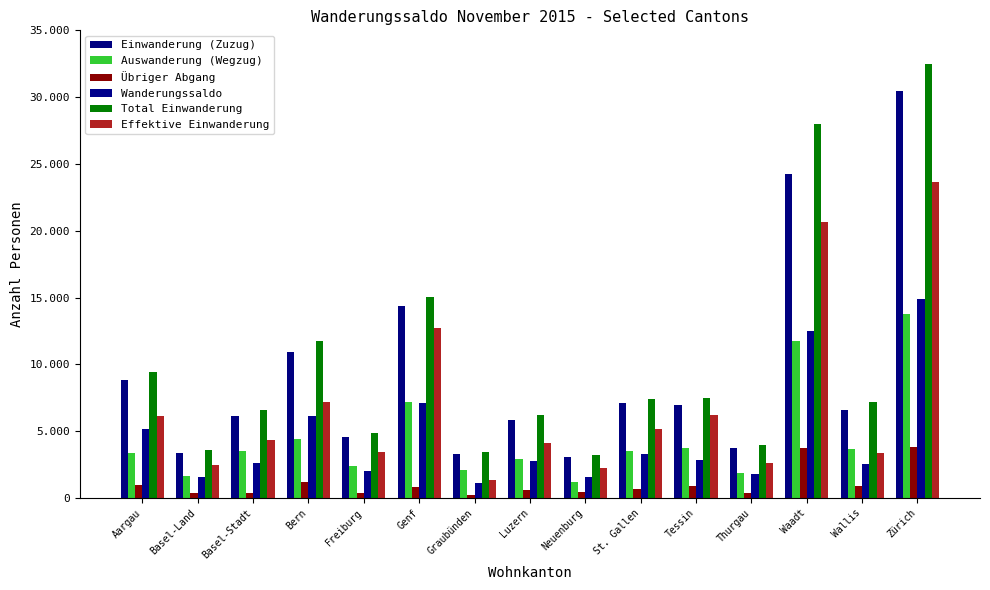

Does the chart contain stacked bars?

No